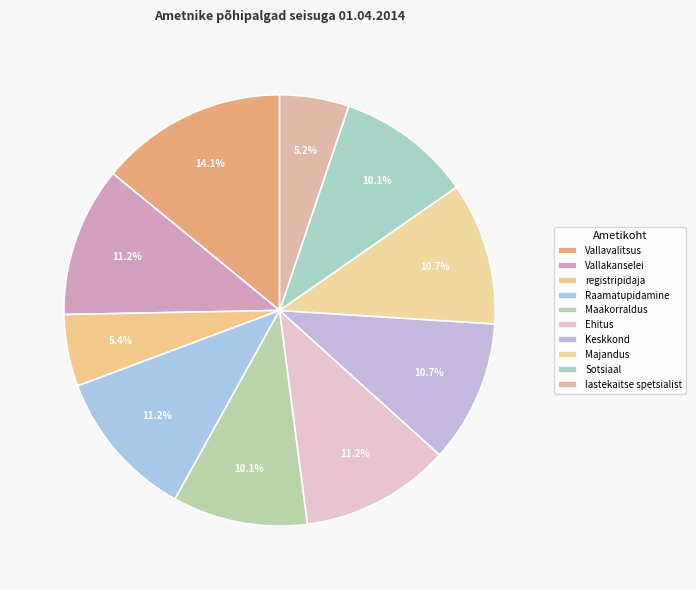

To the nearest percent, what portion does Vallakanselei represent?

11%